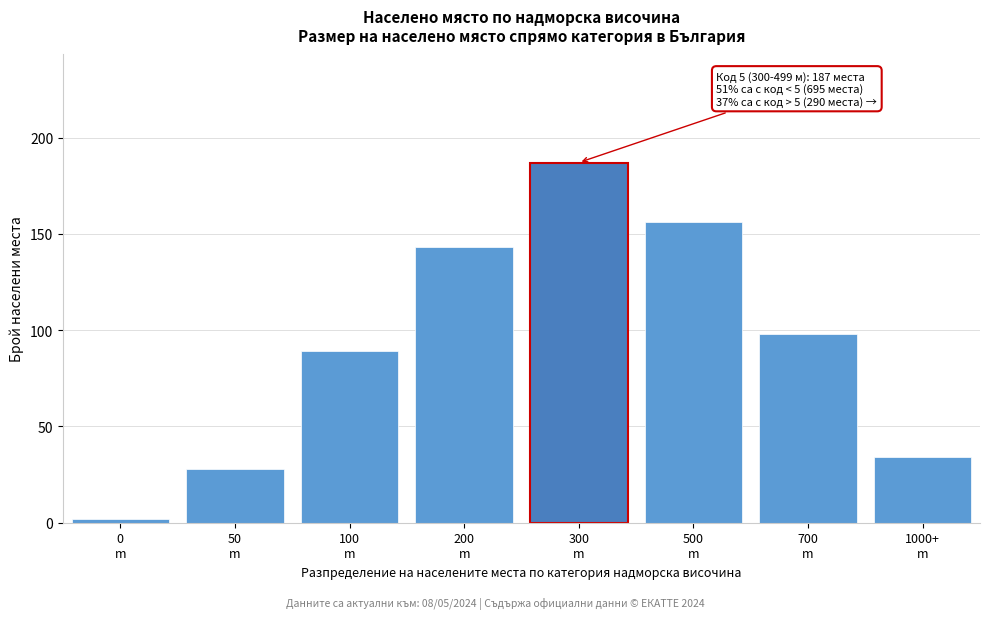

Reading right to left, list all the values displayed in this chart.

34	98	156	187	143	89	28	2